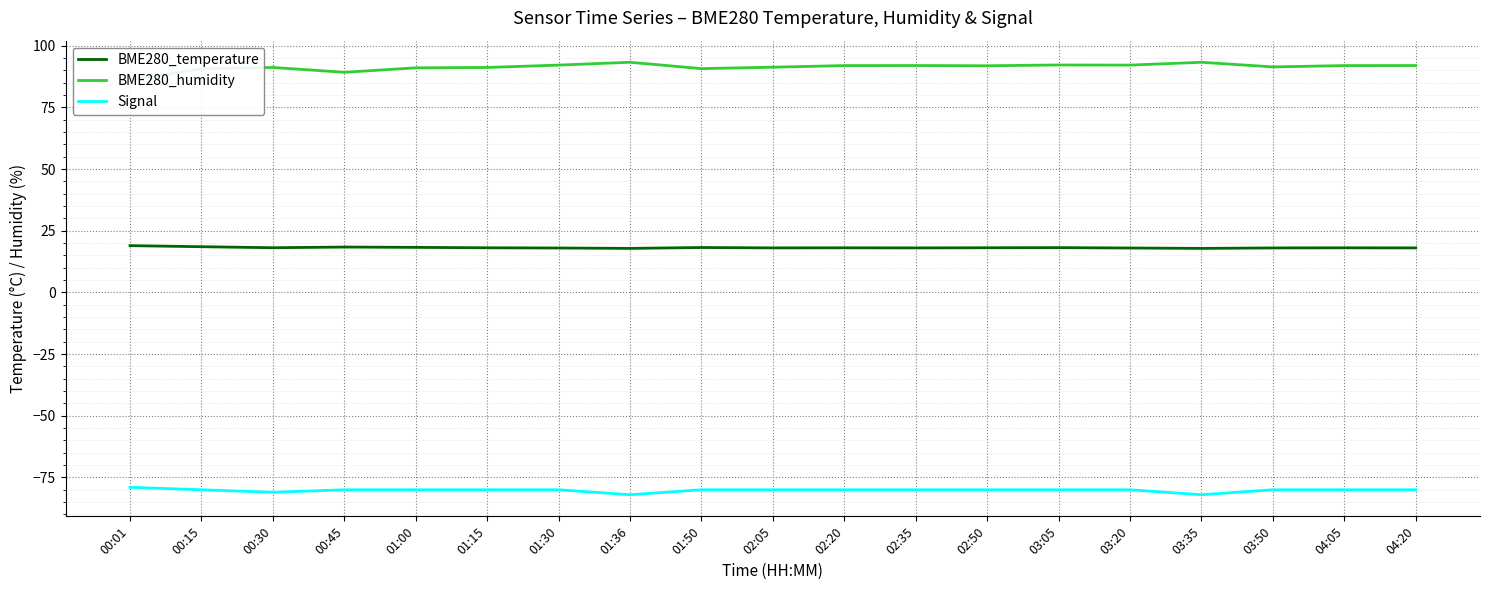

True or false: BME280_humidity has a value of 124.4 at 03:35.

False